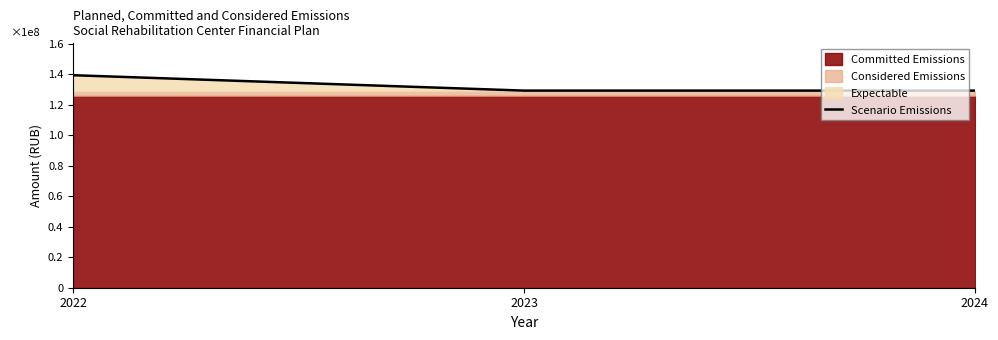

Reading left to right, transcribe all the data shown in this chart.

139446069.5	129342038.2	129342038.2